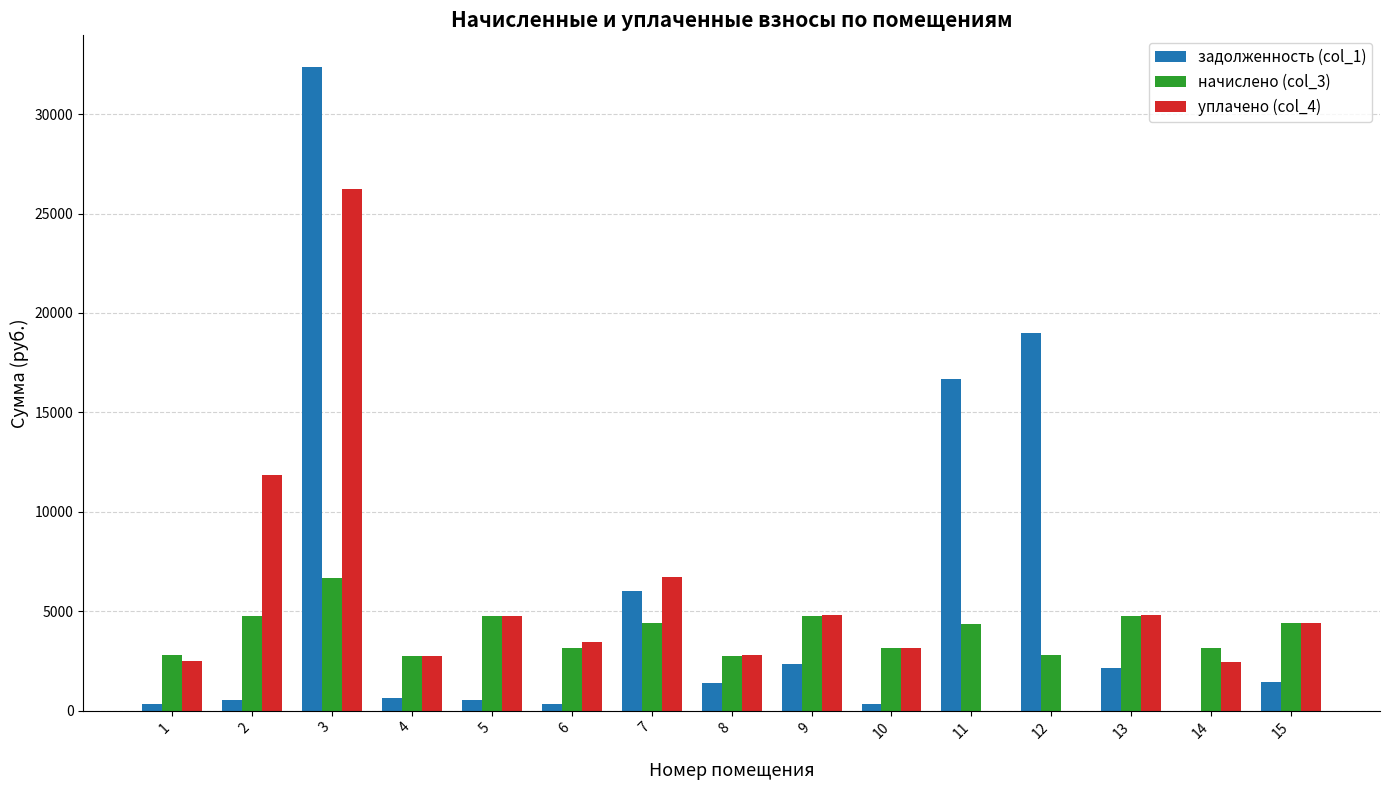

What is the total value across all series at 7?

17146.9